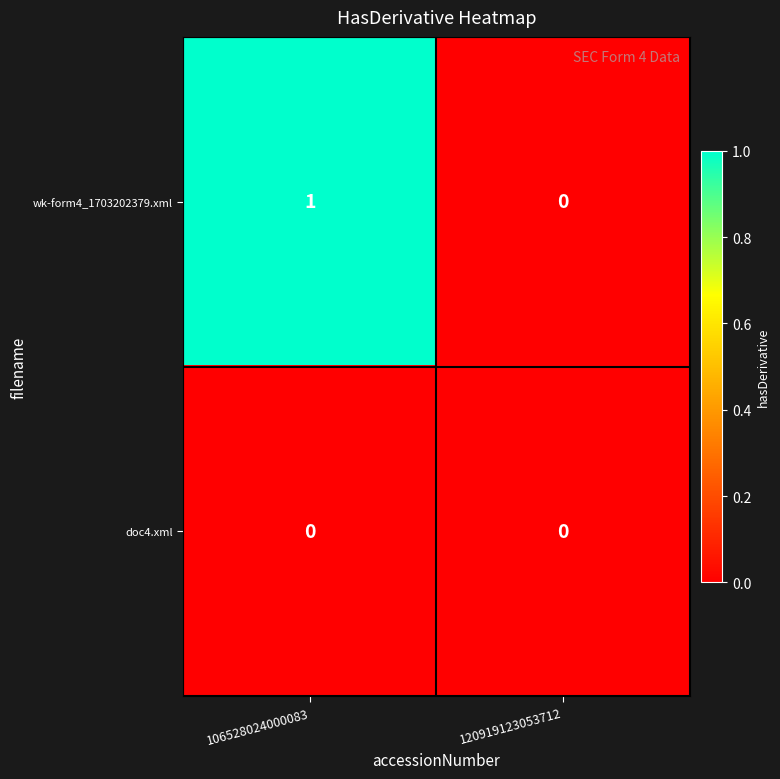

List the series in order of their peak value, lowest first.

doc4.xml, wk-form4_1703202379.xml